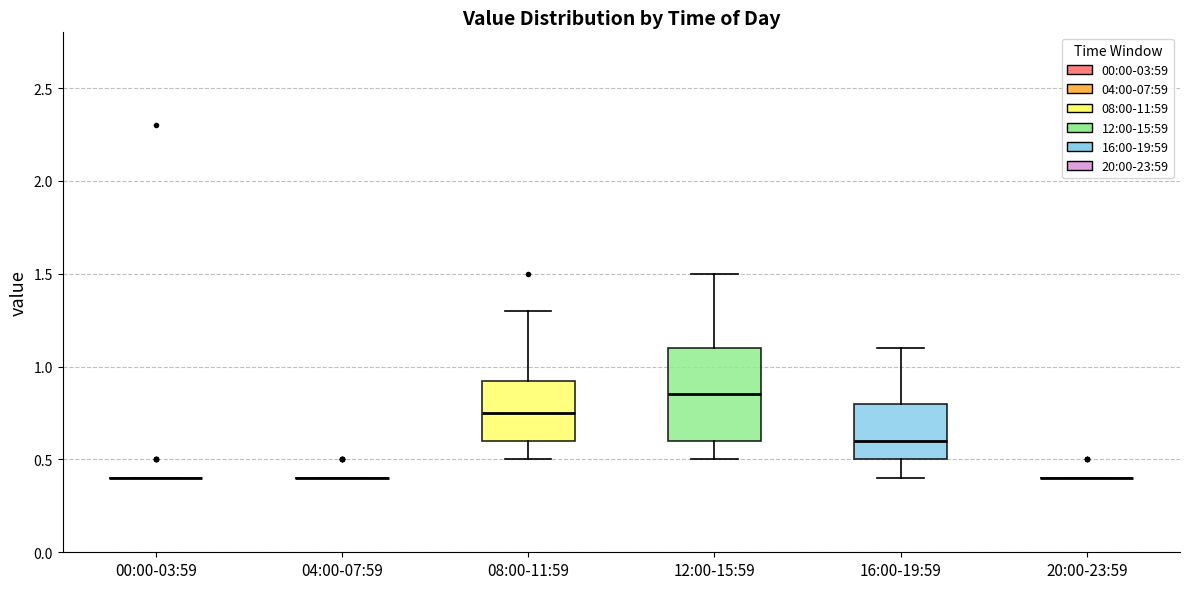

Reading left to right, read every box against the y-axis: the position of its median line, the range the box covers, and the ends of its whiskers. The values are not printed on the chart, so give them approximately, as read against the axis.

00:00-03:59: box collapsed to a line at 0.40, whiskers 0.40 to 0.40
04:00-07:59: box collapsed to a line at 0.40, whiskers 0.40 to 0.40
08:00-11:59: median 0.75, box 0.60 to 0.95, whiskers 0.50 to 1.30
12:00-15:59: median 0.85, box 0.60 to 1.10, whiskers 0.50 to 1.50
16:00-19:59: median 0.60, box 0.50 to 0.80, whiskers 0.40 to 1.10
20:00-23:59: box collapsed to a line at 0.40, whiskers 0.40 to 0.40